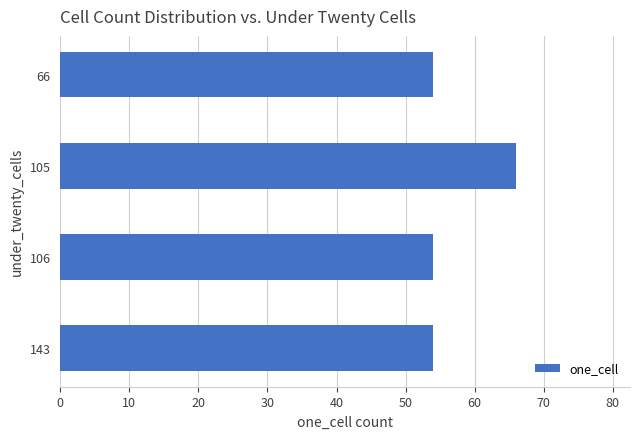

Which has a higher value, 105 or 106?

105